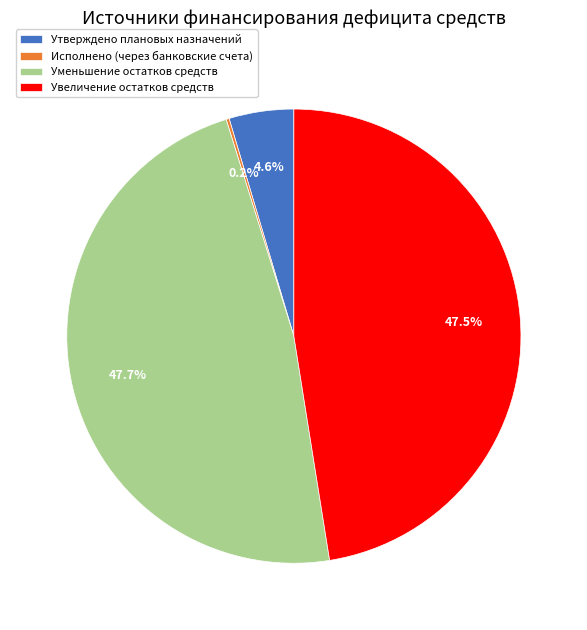

How much of the chart is everything except Уменьшение остатков средств?

52.3%